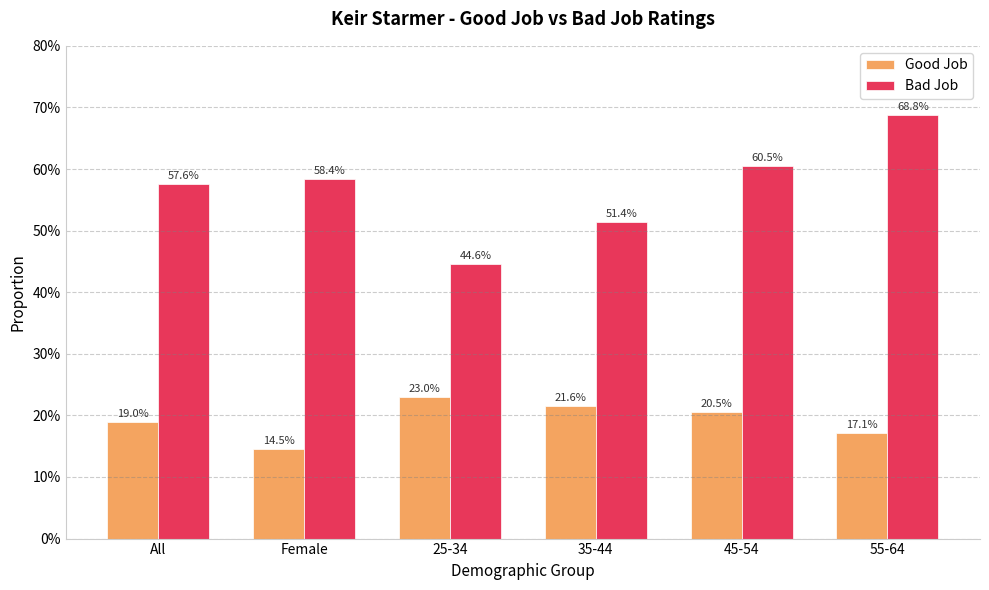

What is the average value of the Bad Job series?

0.6